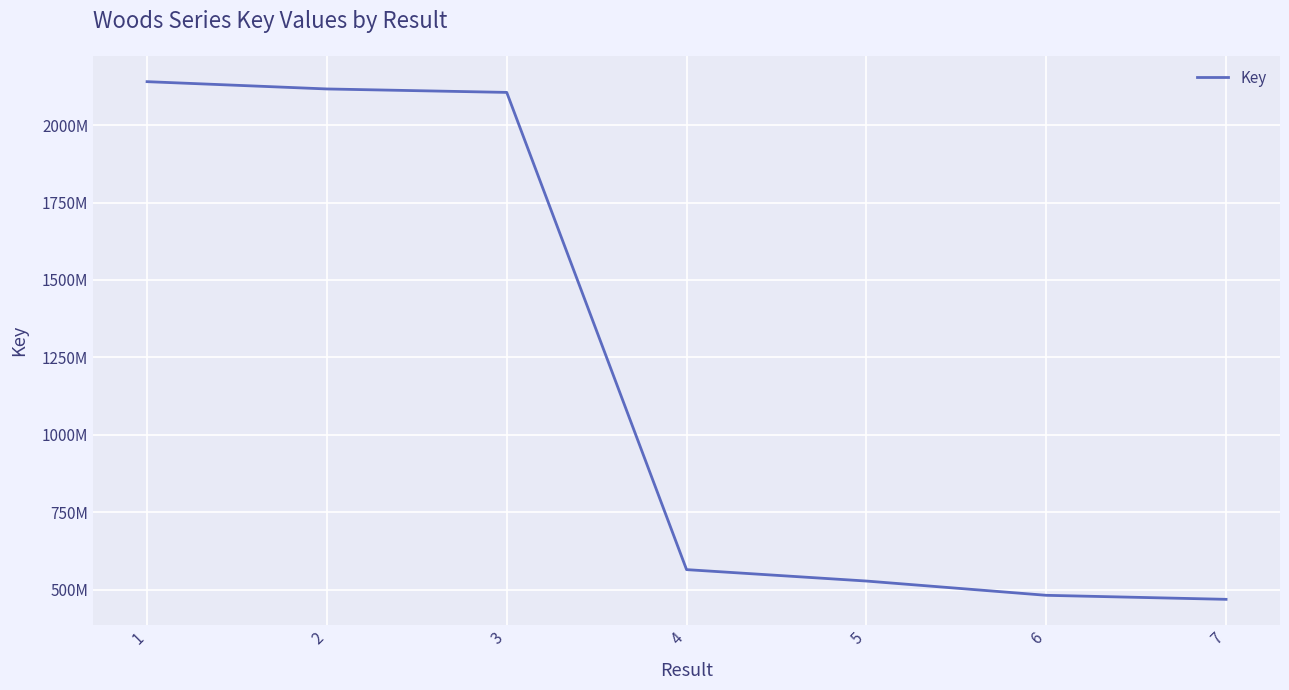

The chart shows a value of 917931314 at 4. True or false?

False